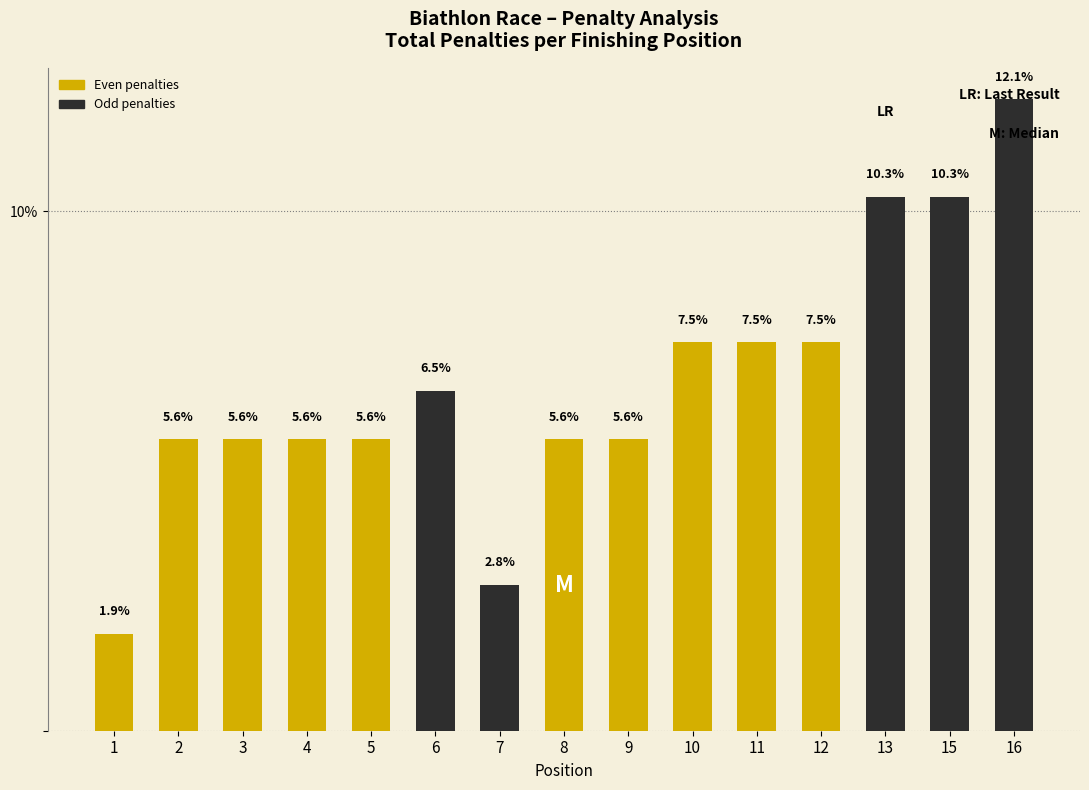

What is the difference between the maximum and minimum values?

10.3